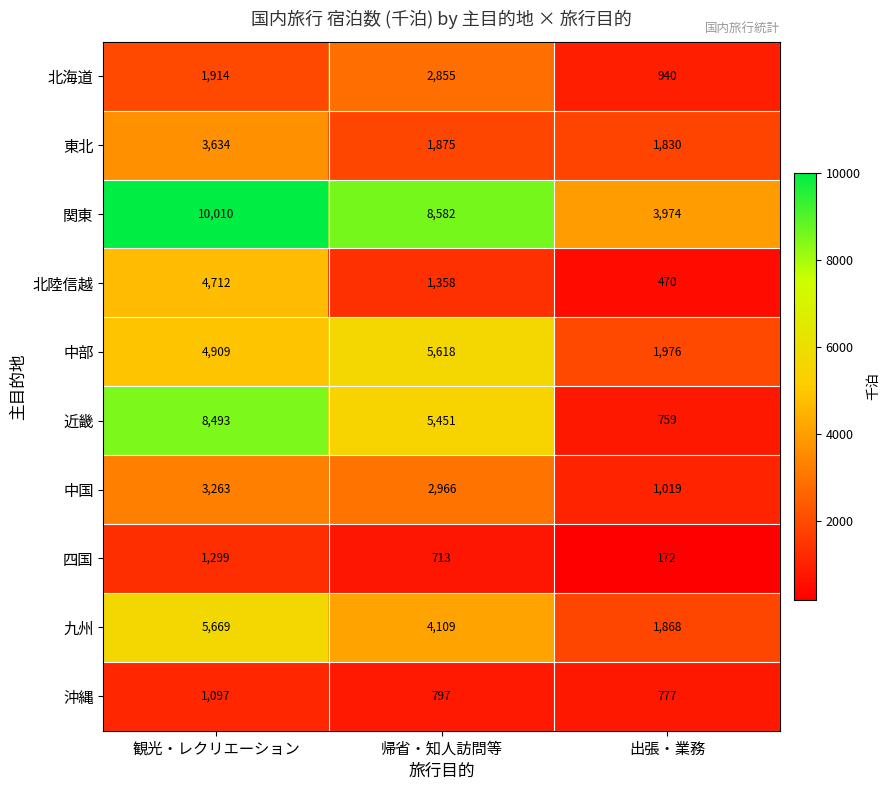

Is it true that 東北 equals 3311 at 帰省・知人訪問等?

False